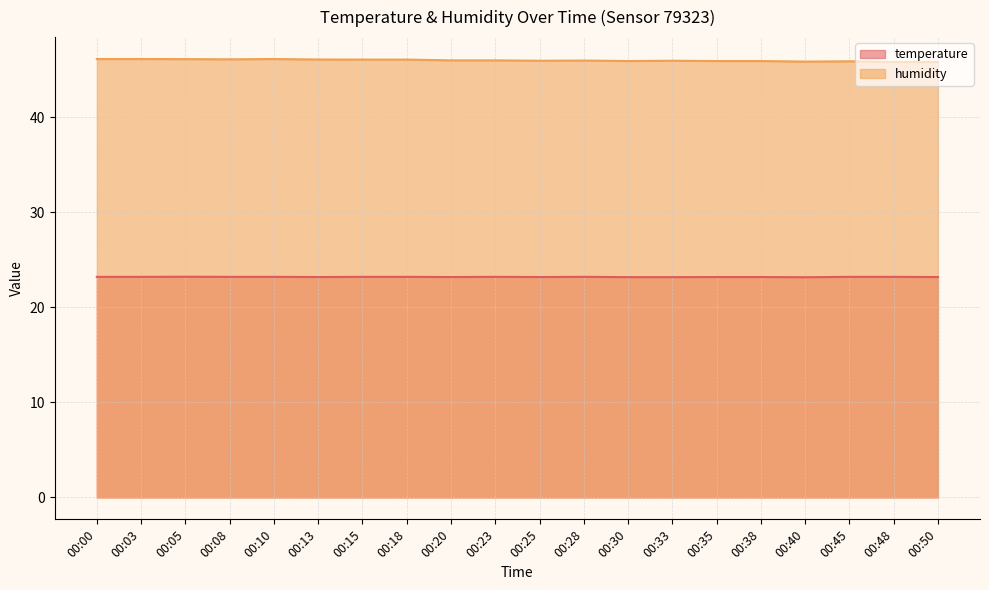

Is the value of temperature at 00:05 greater than the value of humidity at 00:30?

No